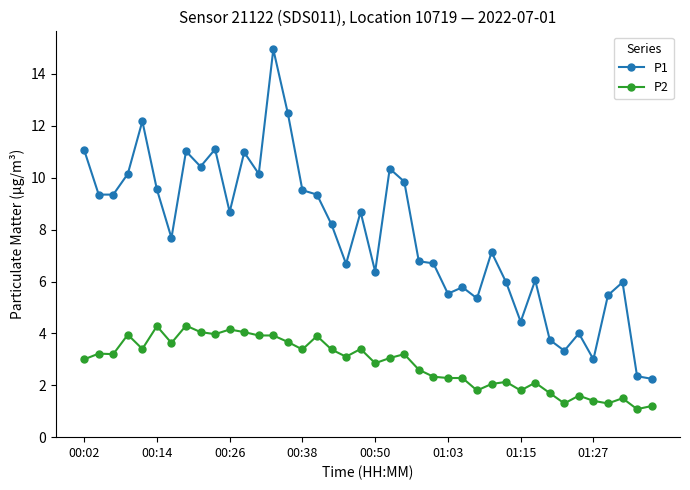

Which series has the largest range (max minus min)?

P1